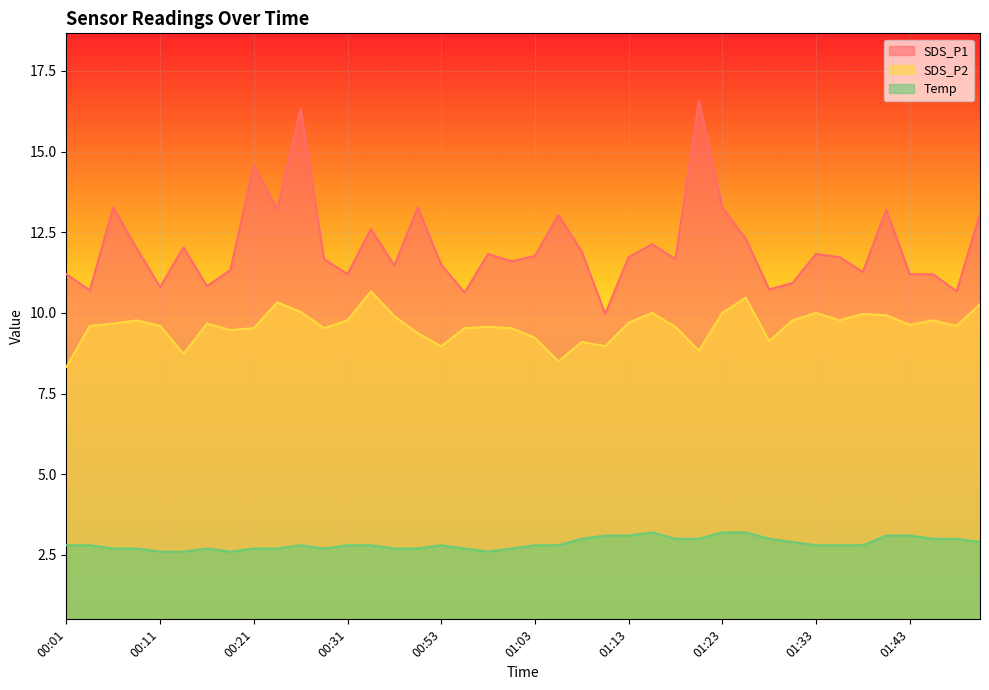

The Temp series shows 4.1 at 00:56. True or false?

False